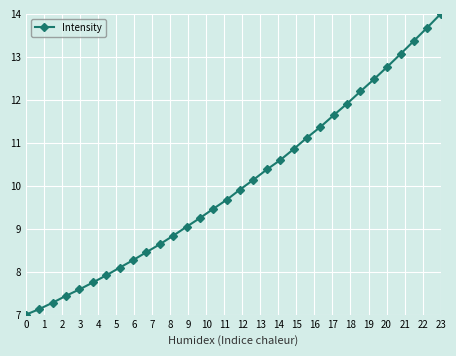

What is the smallest value displayed?

7.0